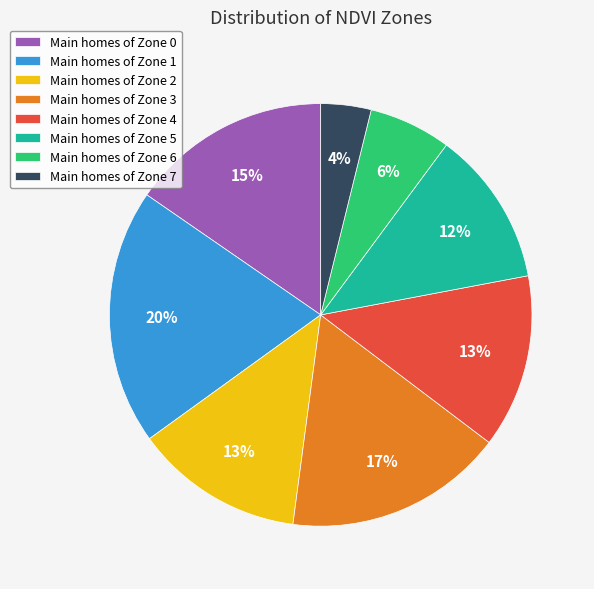

Which category has the smallest portion of the pie?

Main homes of Zone 7